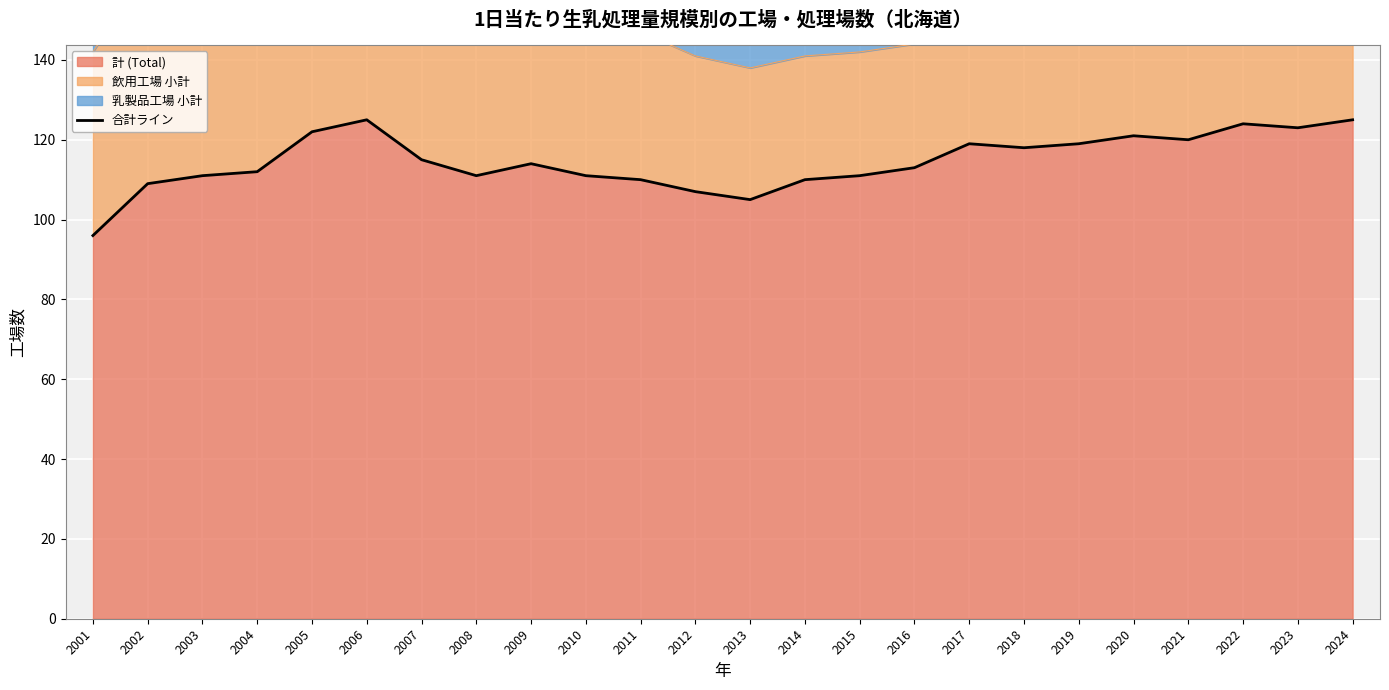

What is the sum of all values?

2751